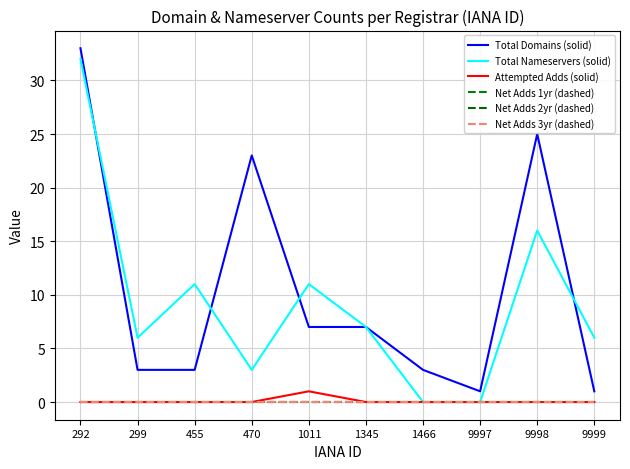

Rank the series by their maximum value, from lowest to highest.

Net Adds 1yr (dashed), Net Adds 2yr (dashed), Net Adds 3yr (dashed), Attempted Adds (solid), Total Nameservers (solid), Total Domains (solid)